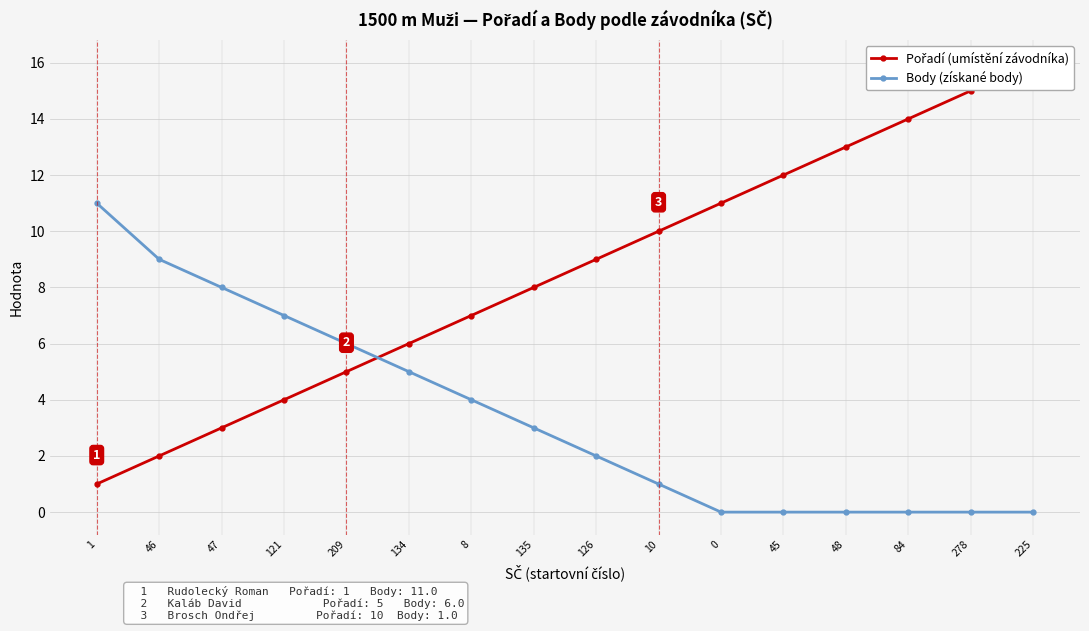

Rank the categories by Pořadí (umístění závodníka) value from lowest to highest.

1, 46, 47, 121, 209, 134, 8, 135, 126, 10, 0, 45, 48, 84, 278, 225